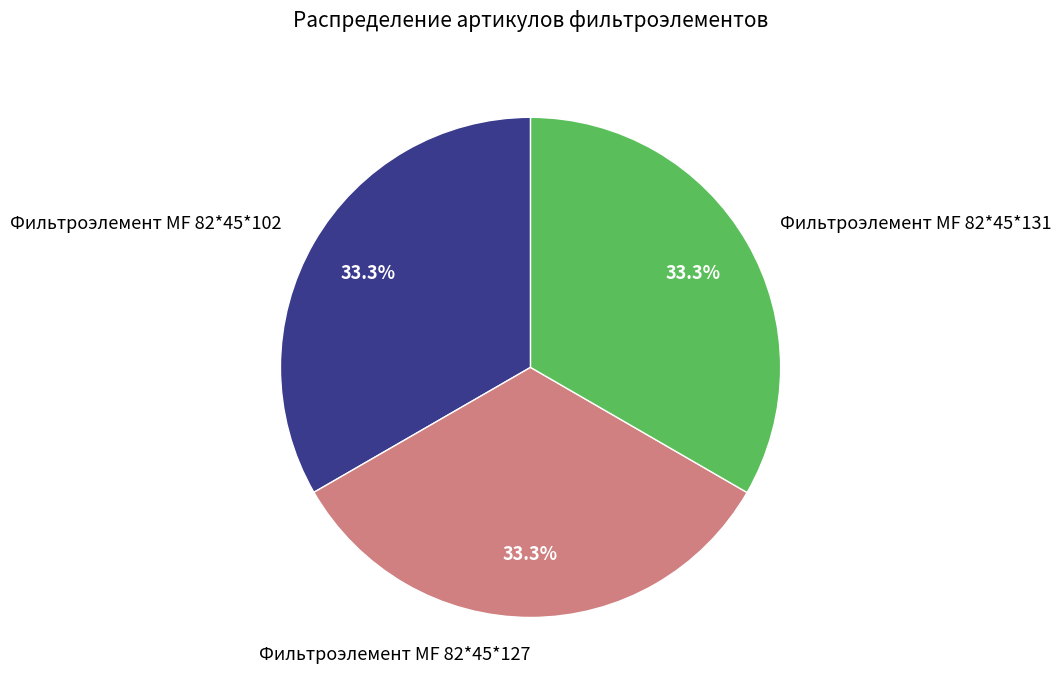

Does Фильтроэлемент МF 82*45*102 account for over 50% of the chart?

No